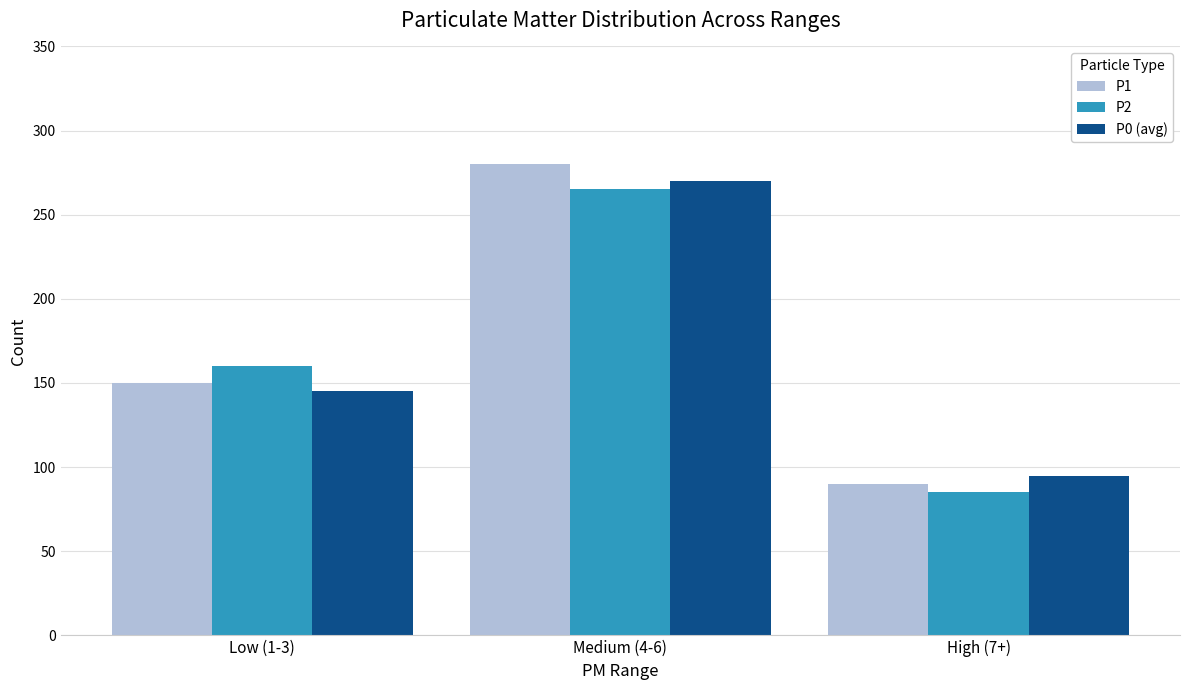

Where is P1 nearest to the value 185?

Low (1-3)